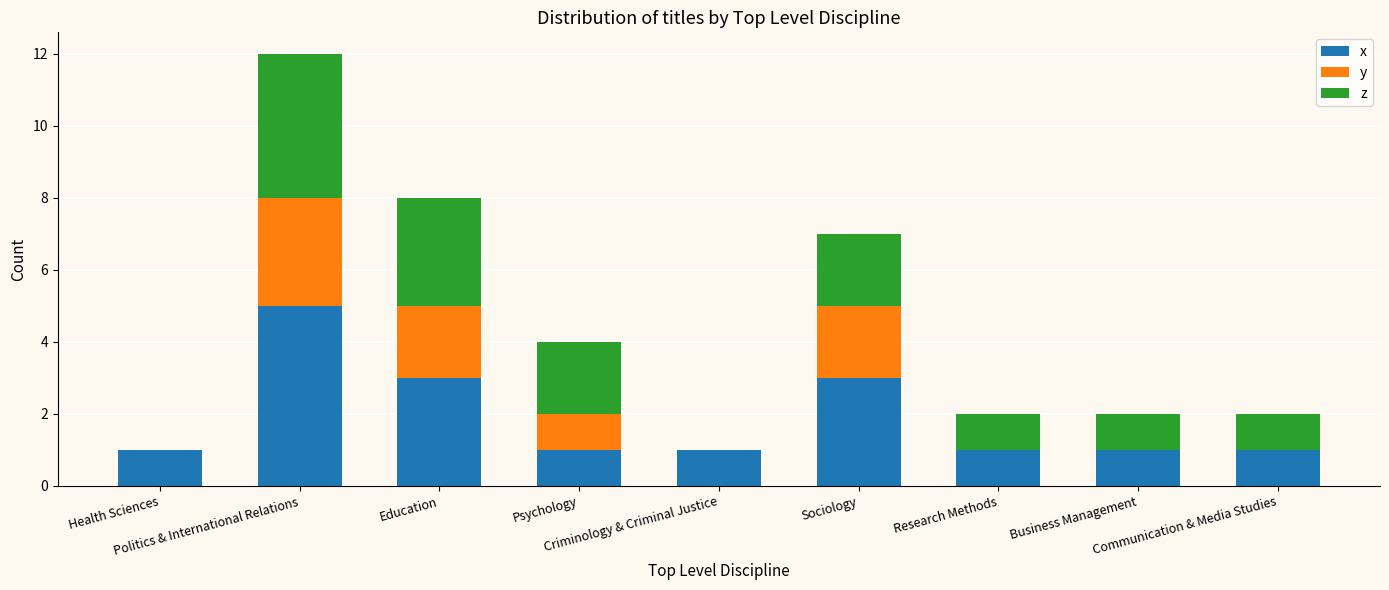

What is the sum of all x values?

17